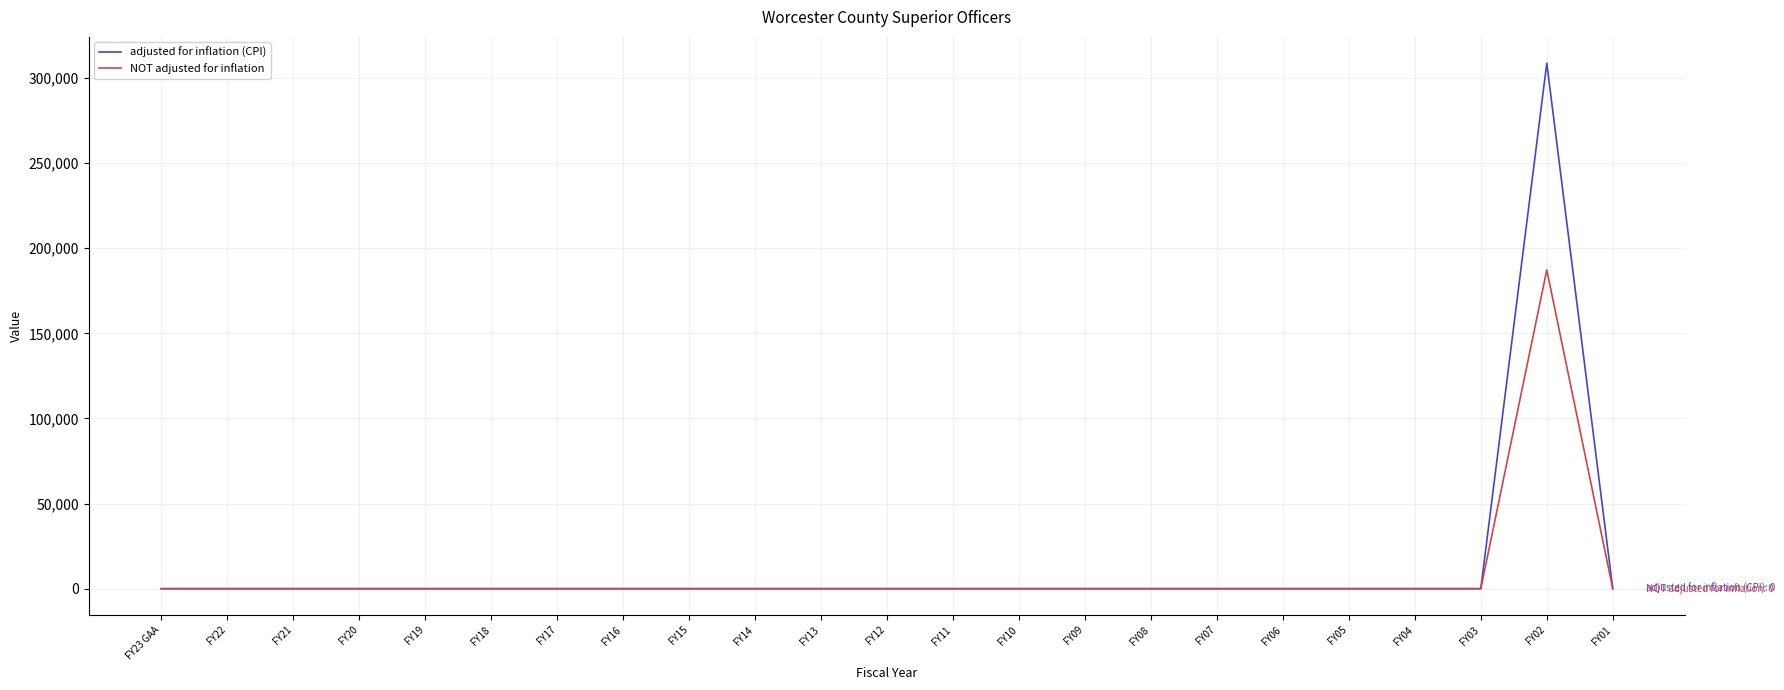

List the series in order of their peak value, highest first.

adjusted for inflation (CPI), NOT adjusted for inflation